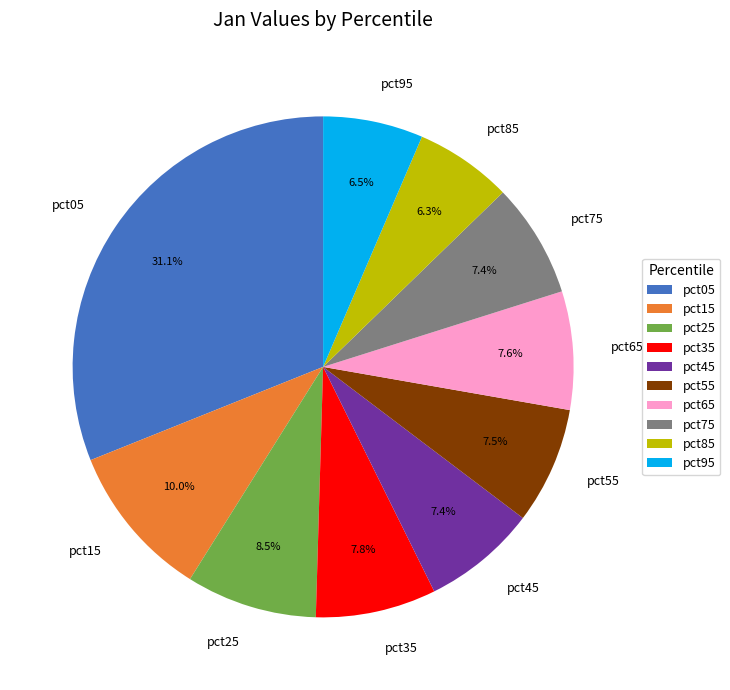

How many slices are in this pie chart?

10